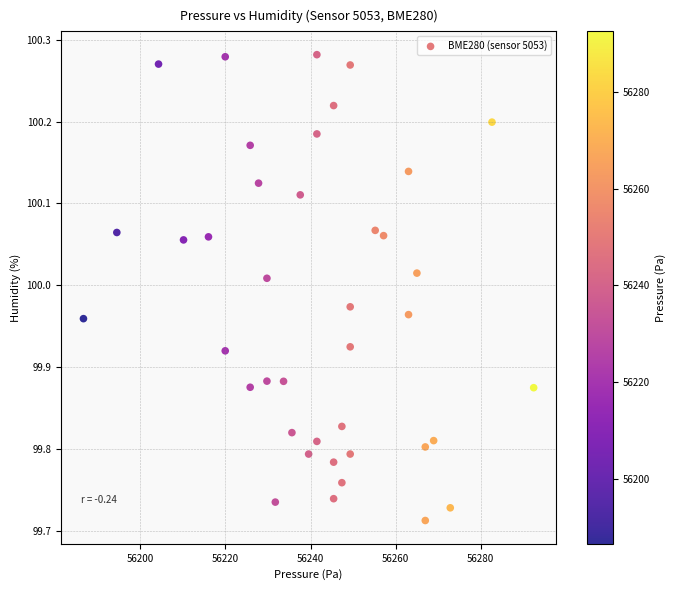

What is the range of Y values (max minus min)?

0.6